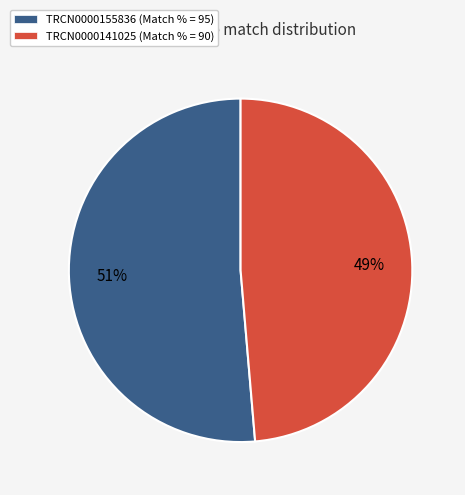

Rank the categories by value from highest to lowest.

TRCN0000155836, TRCN0000141025